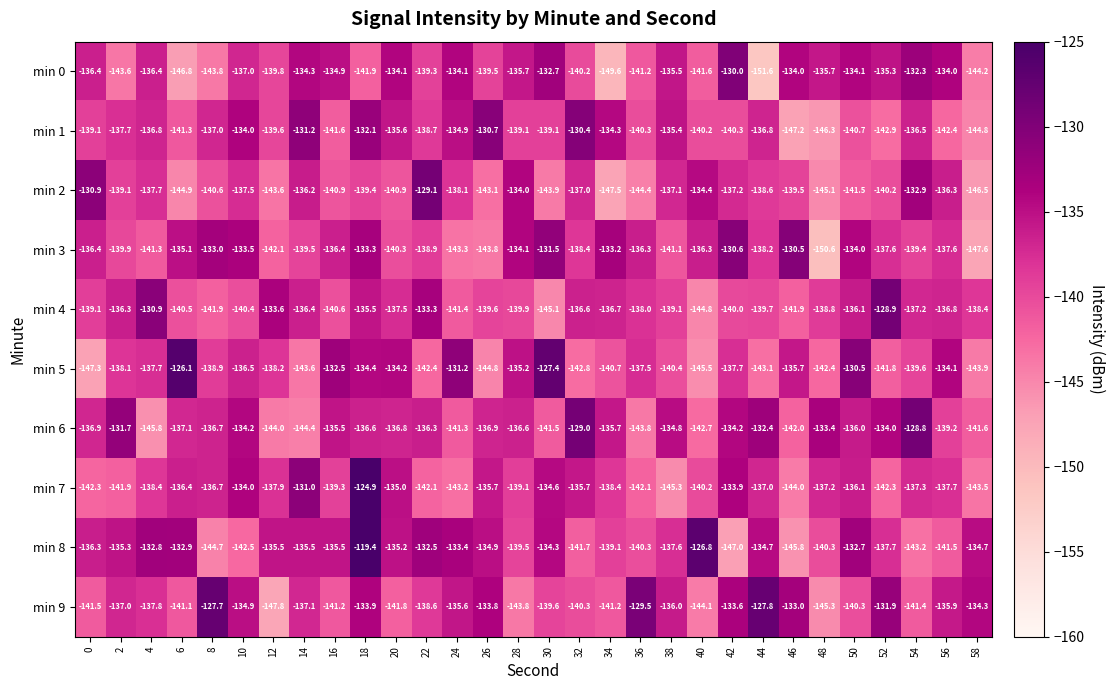

What is the difference between the highest and lowest values at 48?

17.2